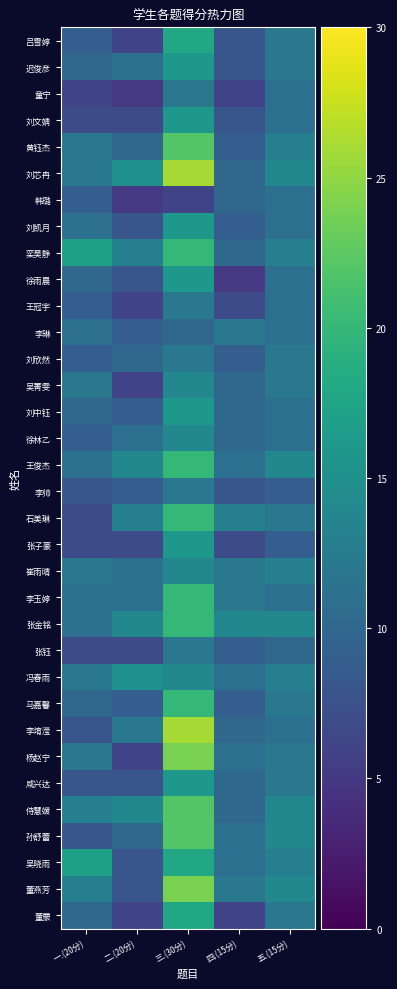

Reading left to right, what are all the values shown in this chart?

吕雪婷: 一.(20分)=9	二.(20分)=6	三.(30分)=18	四.(15分)=8	五.(15分)=12
迟俊彦: 一.(20分)=10	二.(20分)=11	三.(30分)=16	四.(15分)=8	五.(15分)=12
童宁: 一.(20分)=6	二.(20分)=5	三.(30分)=12	四.(15分)=6	五.(15分)=11
刘文婧: 一.(20分)=7	二.(20分)=7	三.(30分)=16	四.(15分)=8	五.(15分)=11
黄钰杰: 一.(20分)=12	二.(20分)=10	三.(30分)=22	四.(15分)=9	五.(15分)=13
刘芯冉: 一.(20分)=12	二.(20分)=15	三.(30分)=26	四.(15分)=10	五.(15分)=14
韩璐: 一.(20分)=9	二.(20分)=5	三.(30分)=6	四.(15分)=10	五.(15分)=11
刘凯月: 一.(20分)=11	二.(20分)=8	三.(30分)=16	四.(15分)=9	五.(15分)=11
栾昊静: 一.(20分)=17	二.(20分)=13	三.(30分)=20	四.(15分)=10	五.(15分)=13
徐雨晨: 一.(20分)=10	二.(20分)=8	三.(30分)=16	四.(15分)=5	五.(15分)=11
王冠宇: 一.(20分)=9	二.(20分)=6	三.(30分)=12	四.(15分)=7	五.(15分)=11
李琳: 一.(20分)=11	二.(20分)=9	三.(30分)=10	四.(15分)=12	五.(15分)=11
刘欣然: 一.(20分)=9	二.(20分)=10	三.(30分)=12	四.(15分)=9	五.(15分)=12
吴菁雯: 一.(20分)=12	二.(20分)=6	三.(30分)=14	四.(15分)=10	五.(15分)=12
刘中钰: 一.(20分)=10	二.(20分)=9	三.(30分)=16	四.(15分)=10	五.(15分)=11
徐林乙: 一.(20分)=9	二.(20分)=11	三.(30分)=14	四.(15分)=10	五.(15分)=11
王俊杰: 一.(20分)=11	二.(20分)=14	三.(30分)=20	四.(15分)=11	五.(15分)=14
李帅: 一.(20分)=8	二.(20分)=9	三.(30分)=12	四.(15分)=8	五.(15分)=9
石美琳: 一.(20分)=7	二.(20分)=13	三.(30分)=20	四.(15分)=13	五.(15分)=12
张子豪: 一.(20分)=7	二.(20分)=7	三.(30分)=16	四.(15分)=7	五.(15分)=9
崔雨晴: 一.(20分)=12	二.(20分)=11	三.(30分)=14	四.(15分)=12	五.(15分)=13
李玉婷: 一.(20分)=11	二.(20分)=11	三.(30分)=20	四.(15分)=12	五.(15分)=11
张金铭: 一.(20分)=11	二.(20分)=14	三.(30分)=20	四.(15分)=14	五.(15分)=14
张钰: 一.(20分)=7	二.(20分)=7	三.(30分)=12	四.(15分)=9	五.(15分)=10
冯春雨: 一.(20分)=12	二.(20分)=15	三.(30分)=14	四.(15分)=11	五.(15分)=13
马嘉馨: 一.(20分)=10	二.(20分)=9	三.(30分)=20	四.(15分)=9	五.(15分)=12
李堉滢: 一.(20分)=8	二.(20分)=12	三.(30分)=26	四.(15分)=10	五.(15分)=11
杨赵宁: 一.(20分)=12	二.(20分)=6	三.(30分)=24	四.(15分)=11	五.(15分)=12
咸兴达: 一.(20分)=8	二.(20分)=8	三.(30分)=16	四.(15分)=10	五.(15分)=12
侍慧媛: 一.(20分)=13	二.(20分)=14	三.(30分)=22	四.(15分)=10	五.(15分)=14
孙舒蕾: 一.(20分)=8	二.(20分)=10	三.(30分)=22	四.(15分)=11	五.(15分)=14
吴晓雨: 一.(20分)=17	二.(20分)=8	三.(30分)=18	四.(15分)=11	五.(15分)=13
董燕芳: 一.(20分)=13	二.(20分)=8	三.(30分)=24	四.(15分)=12	五.(15分)=14
董蒙: 一.(20分)=10	二.(20分)=6	三.(30分)=18	四.(15分)=6	五.(15分)=12